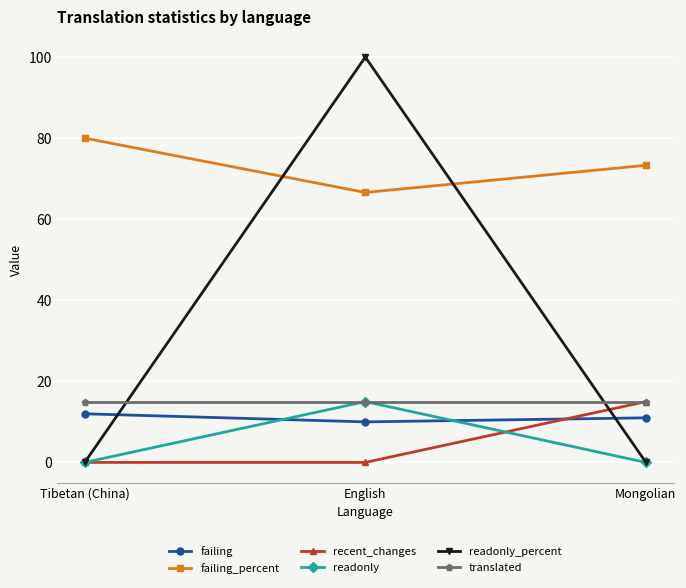

What is the label of the 3rd point from the right?

Tibetan (China)